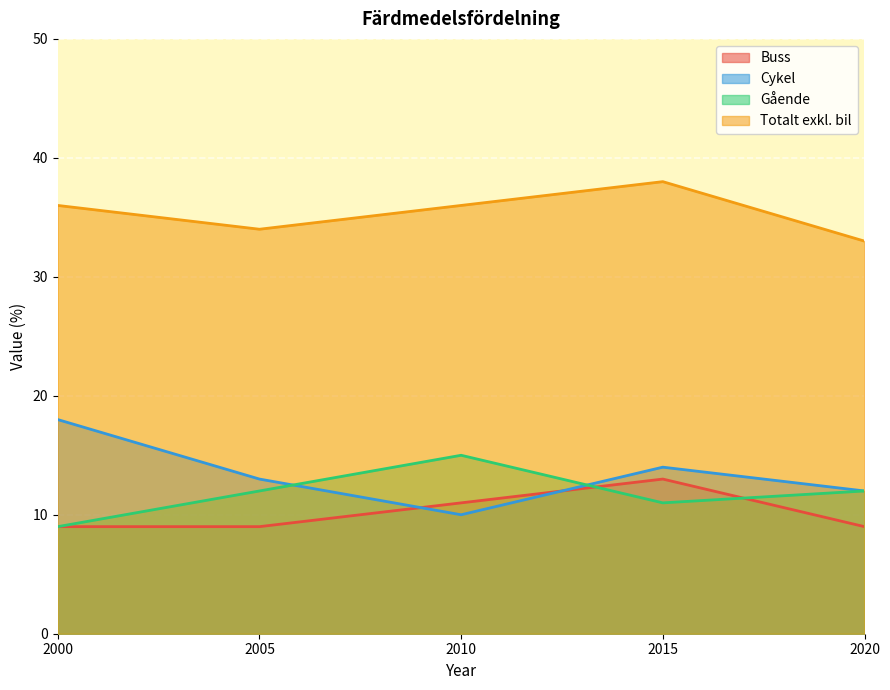

Read the Cykel value at 2005.

13